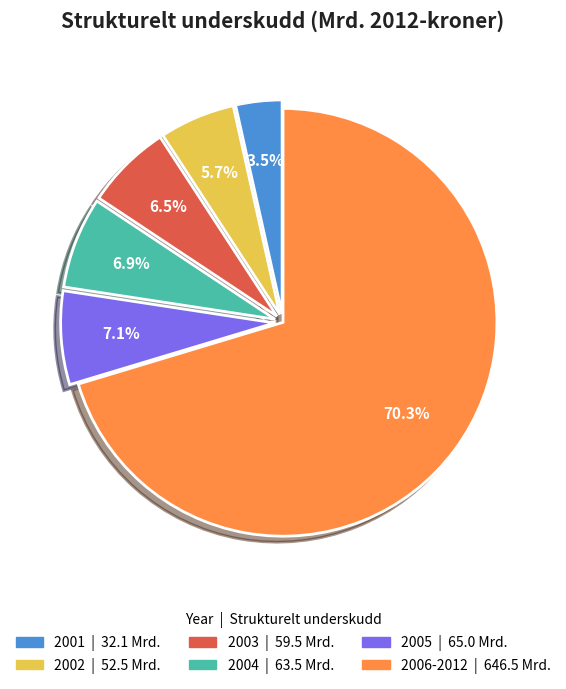

Is there a majority slice in this chart?

Yes